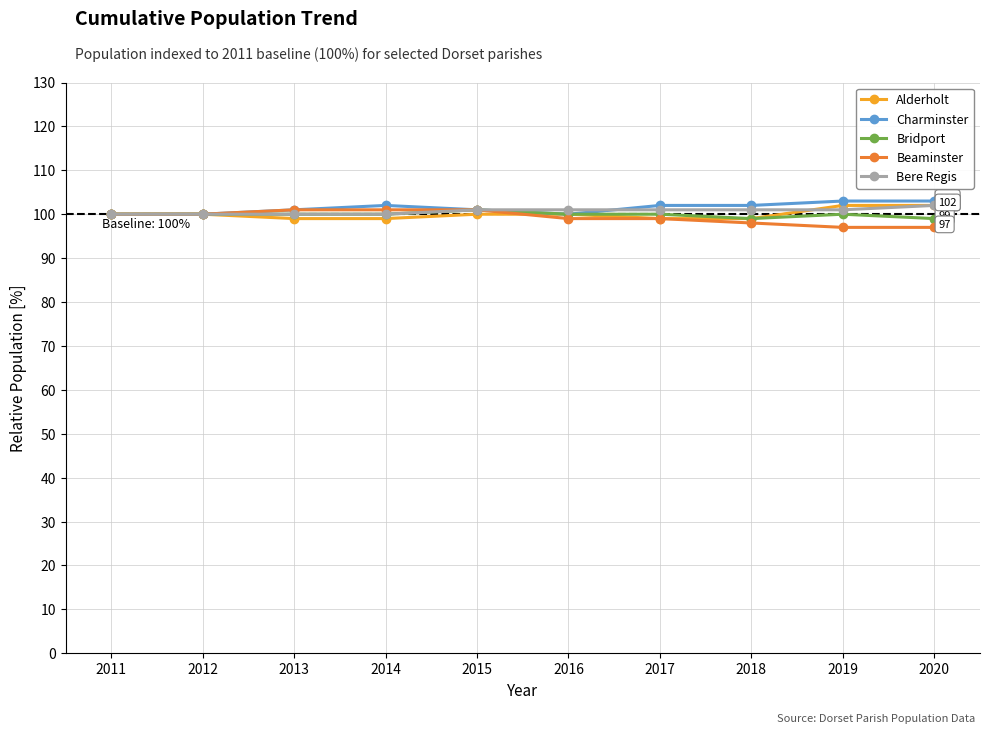

What is the lowest value of the Bridport series?

99